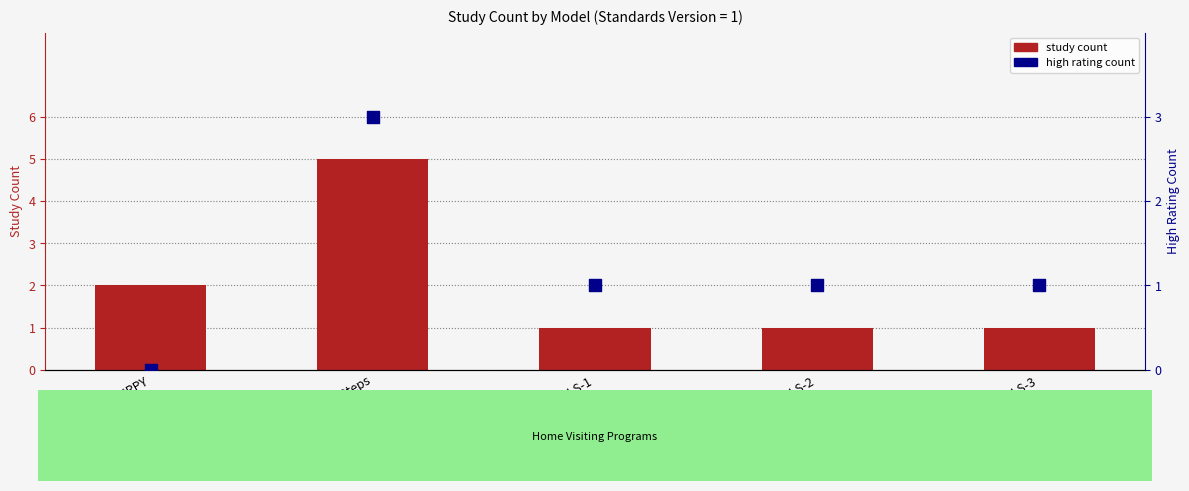

What are all the series names shown in the legend?

study count, high rating count